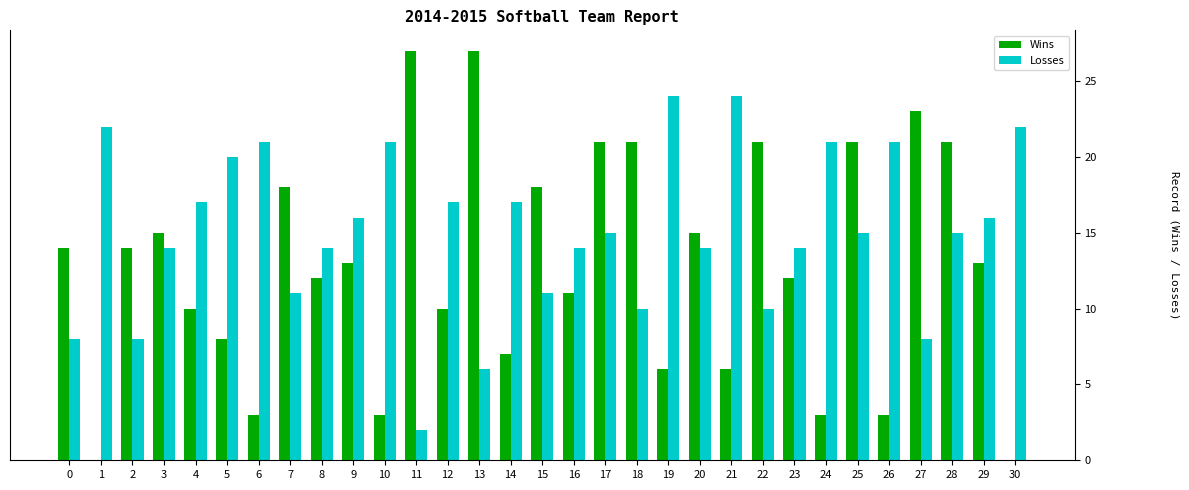

Reading right to left, list all the values displayed in this chart.

Wins: 0	13	21	23	3	21	3	12	21	6	15	6	21	21	11	18	7	27	10	27	3	13	12	18	3	8	10	15	14	0	14
Losses: 22	16	15	8	21	15	21	14	10	24	14	24	10	15	14	11	17	6	17	2	21	16	14	11	21	20	17	14	8	22	8